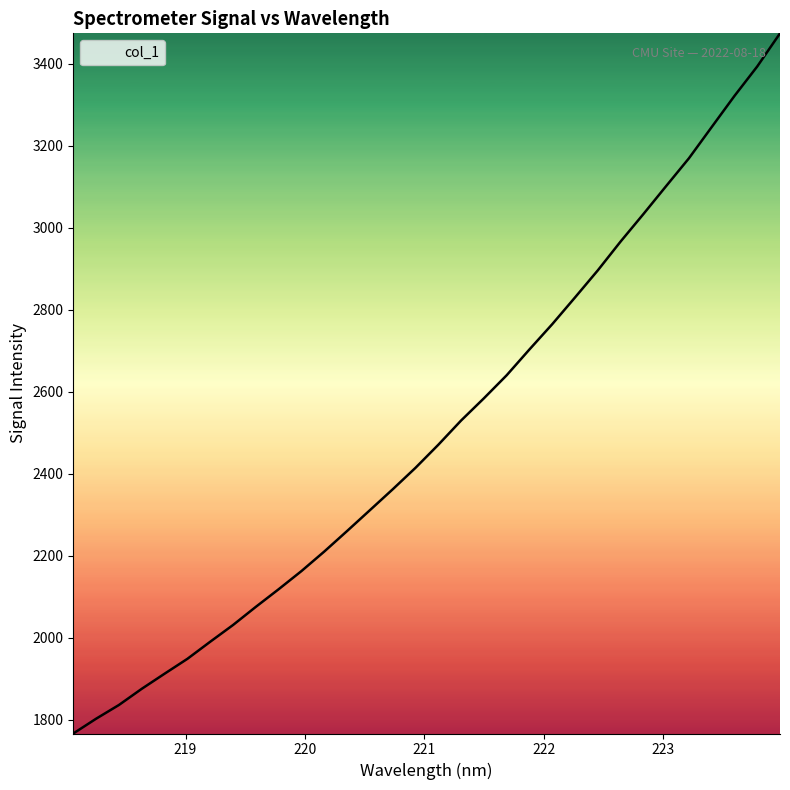

True or false: there are more than 0 points higher than both neighbors.

False